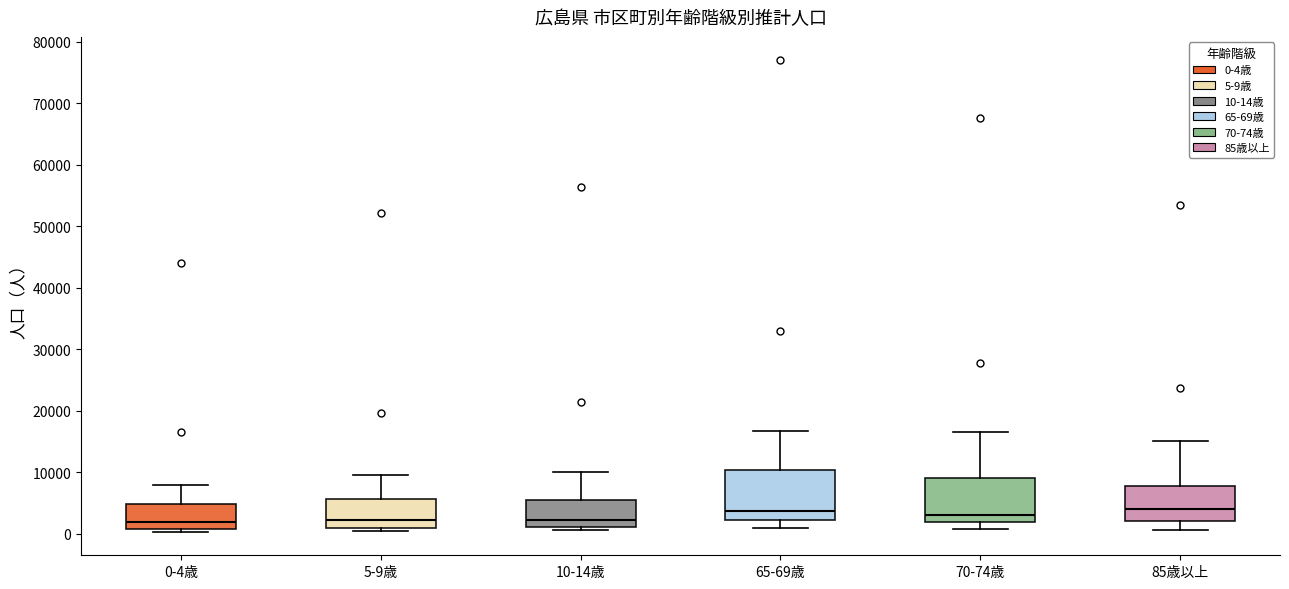

Where is the upper edge of the box for 85歳以上 on the y-axis? The values are not printed on the chart, so give them approximately, as read against the axis.

8000